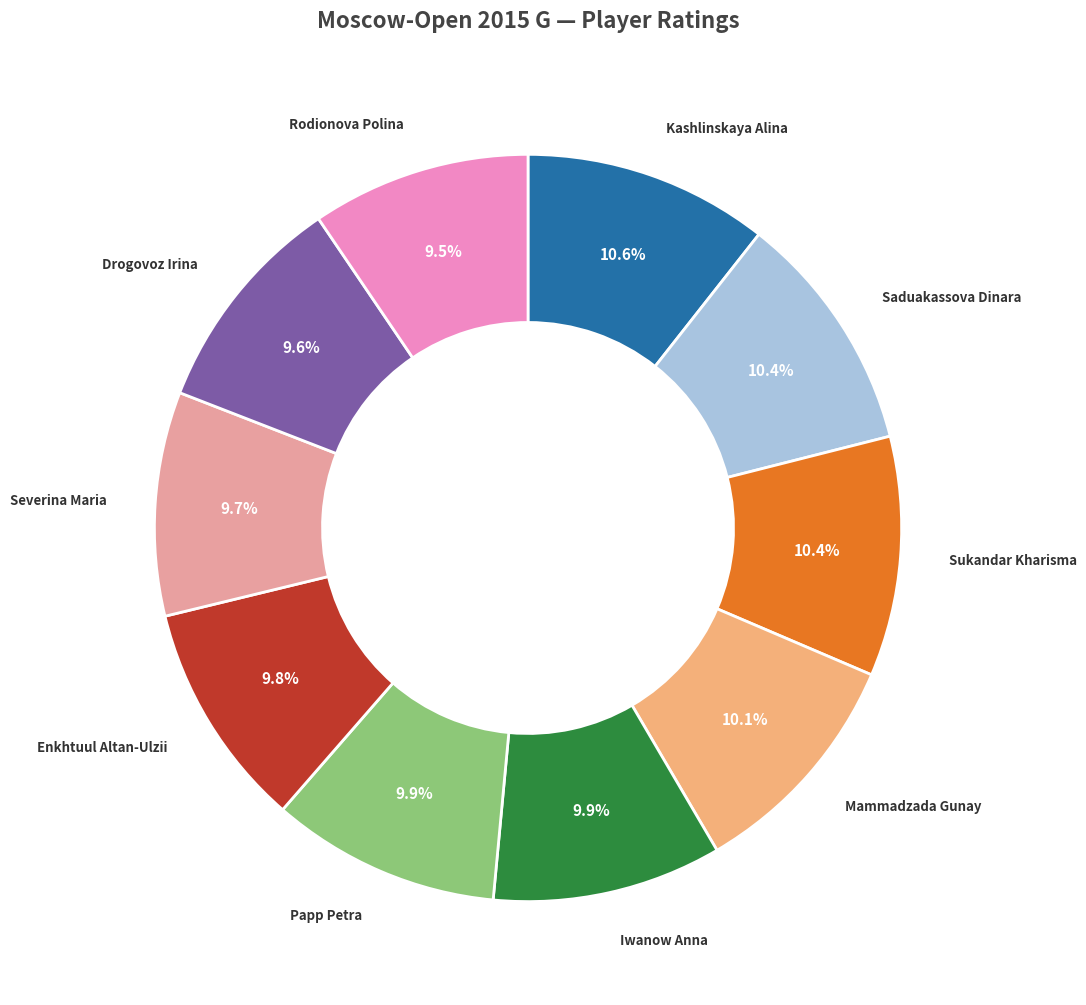

Does any single category account for the majority?

No